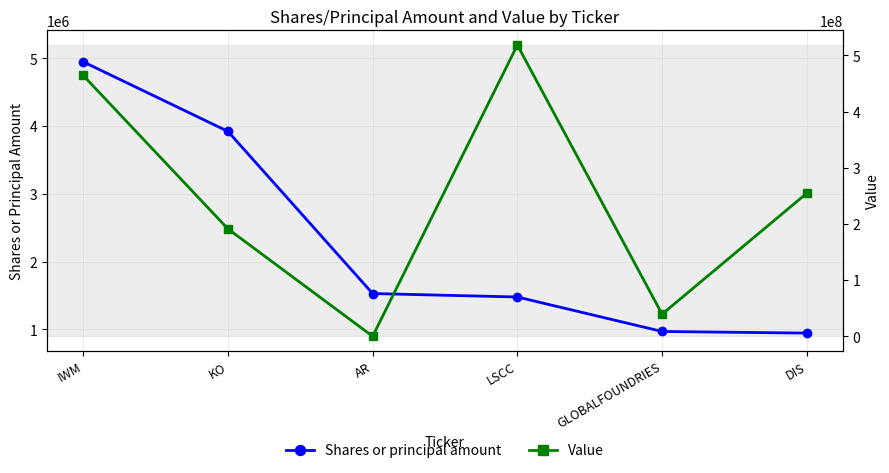

What is the difference between the maximum and minimum values in the Value series?

518411430